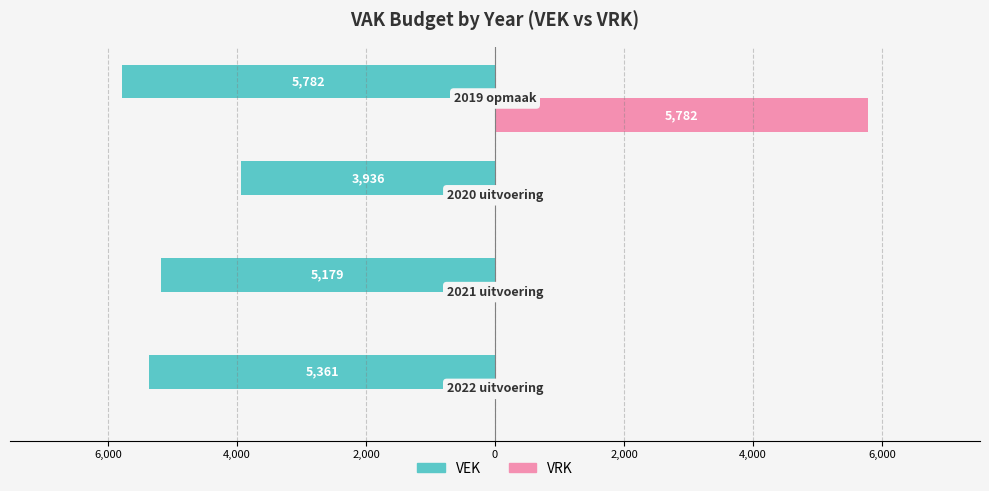

Reading right to left, transcribe all the data shown in this chart.

VEK: -5782	-3936	-5179	-5361
VRK: 5782	0	0	0